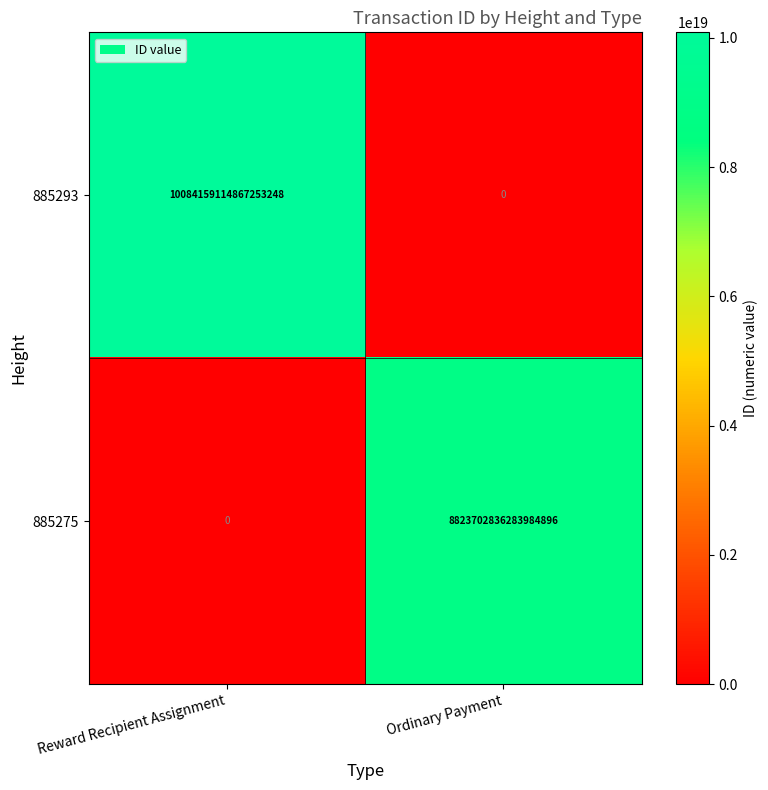

Which series has the widest spread of values?

885293